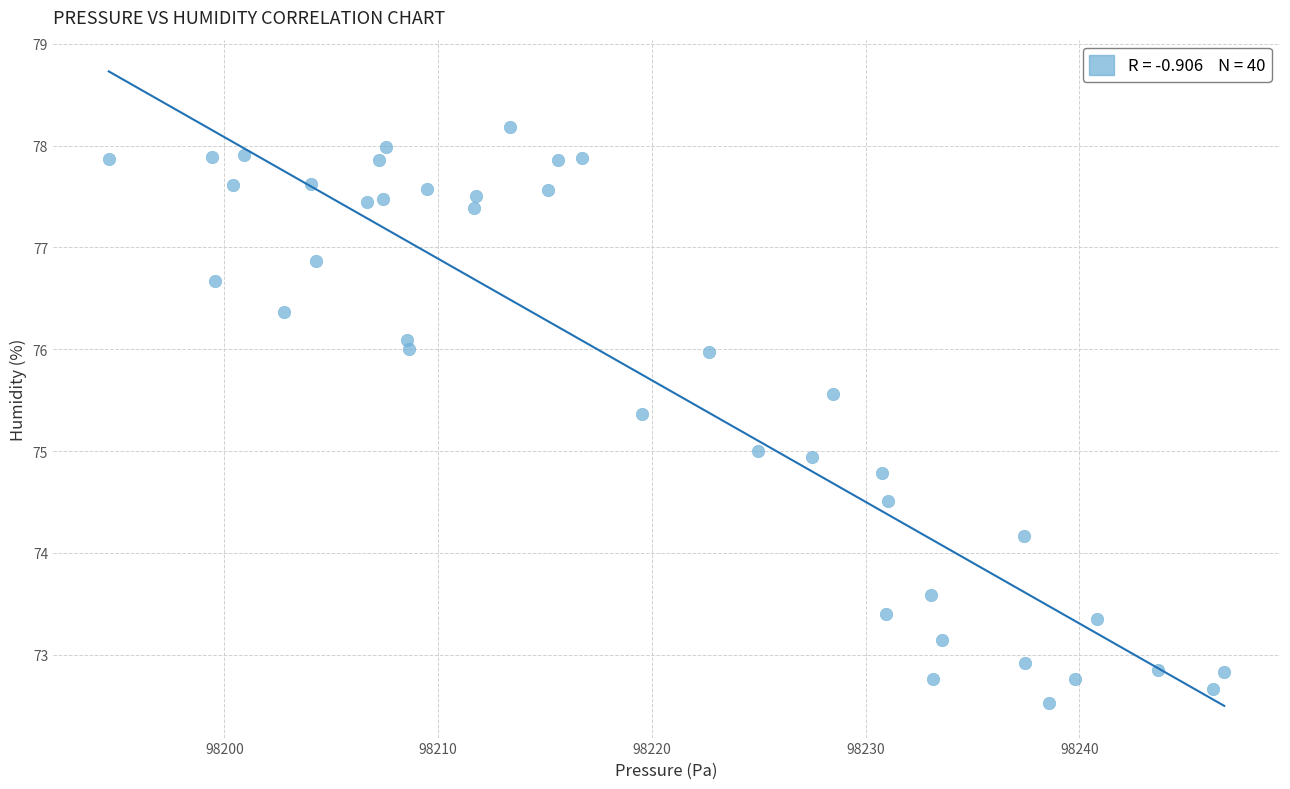

What is the range of X values (max minus min)?

52.2